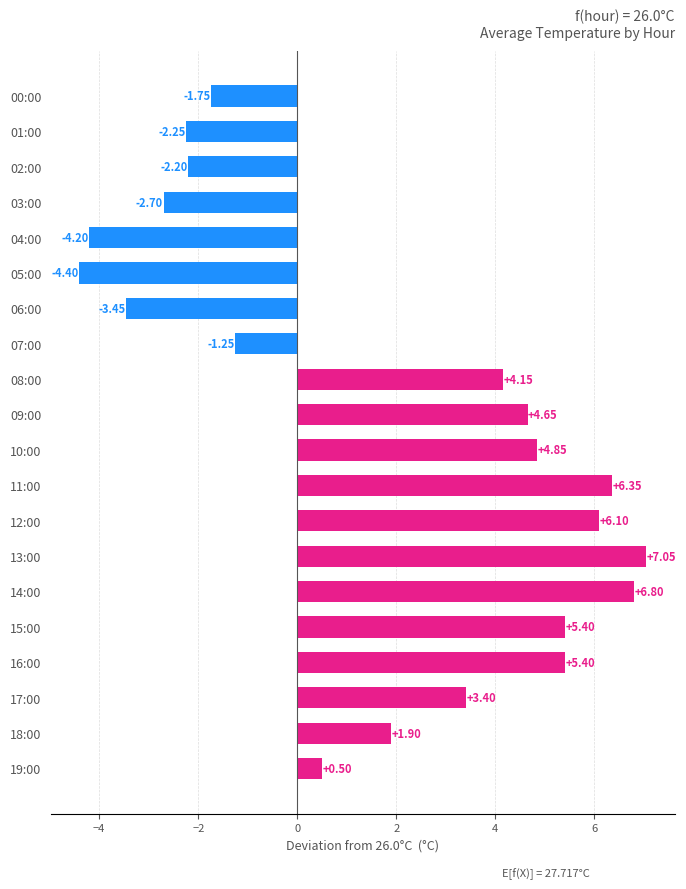

What is the difference between the second highest and second lowest values?

11.0